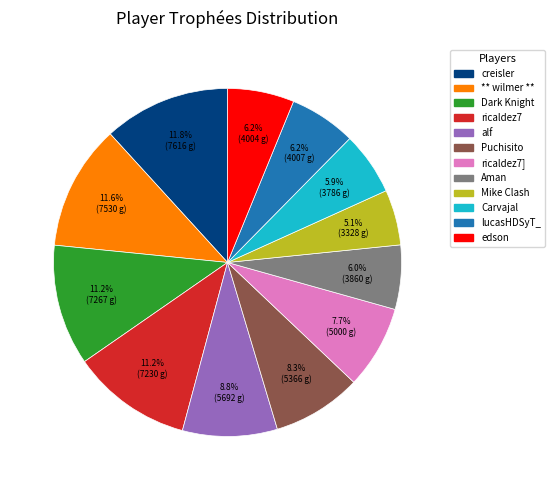

Does any single category account for the majority?

No